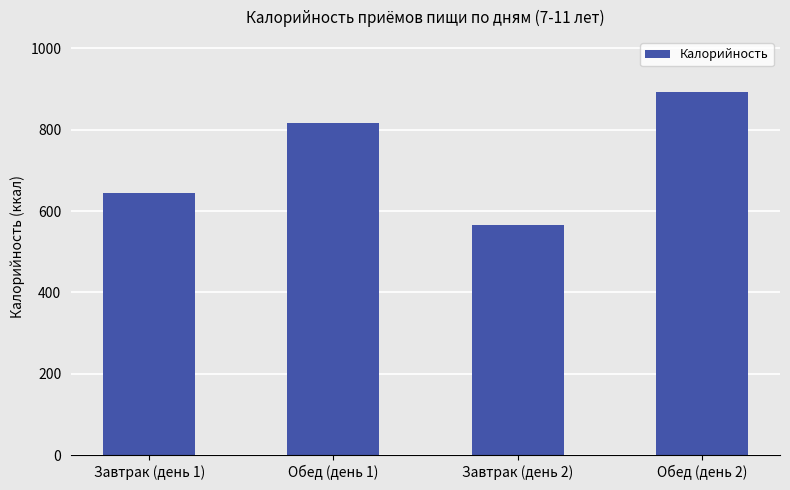

Does the chart contain any negative values?

No